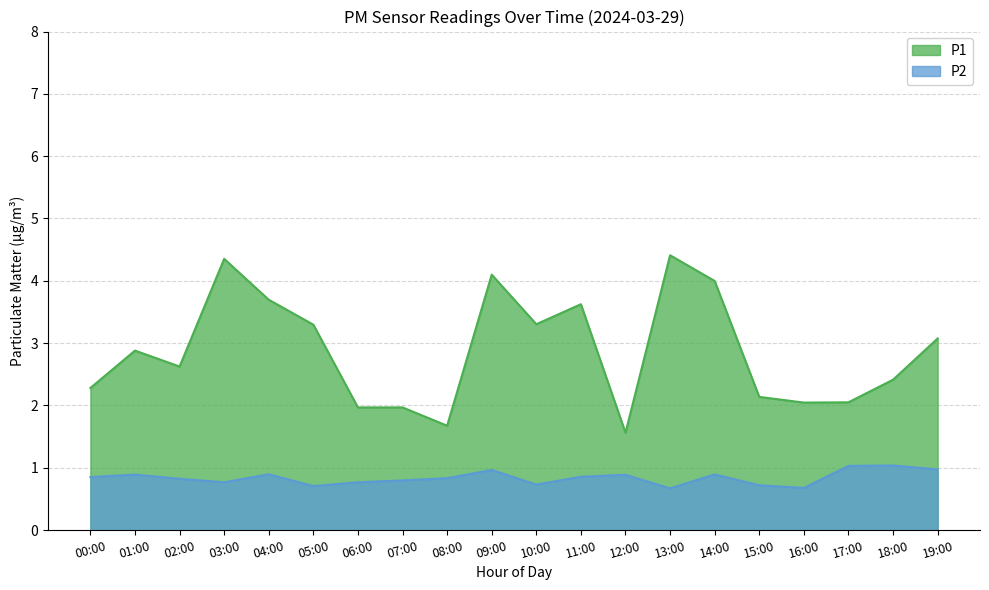

What is the average value of the P1 series?

2.9